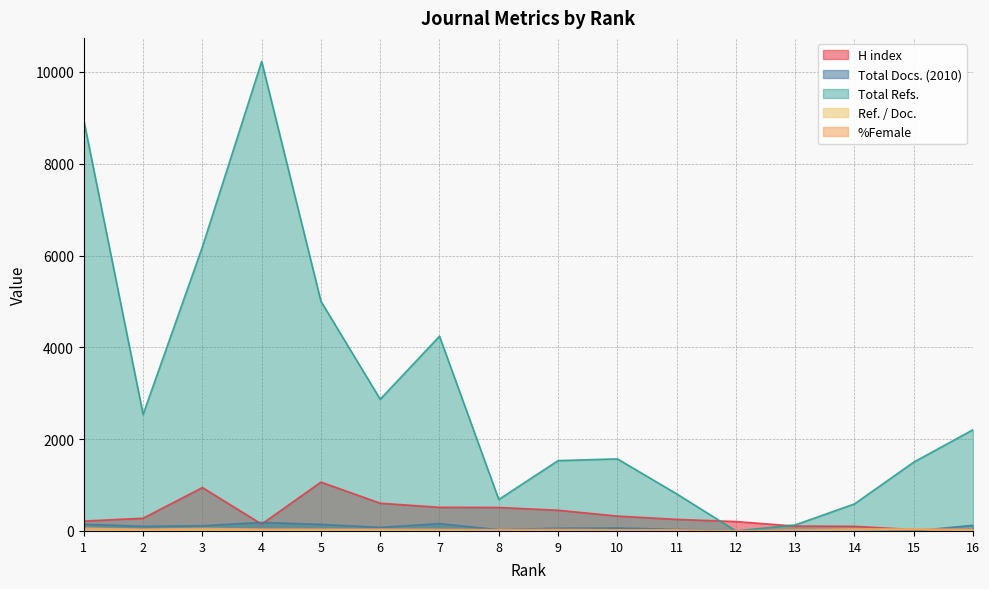

Which series changed the most between 10 and 14?

Total Refs.